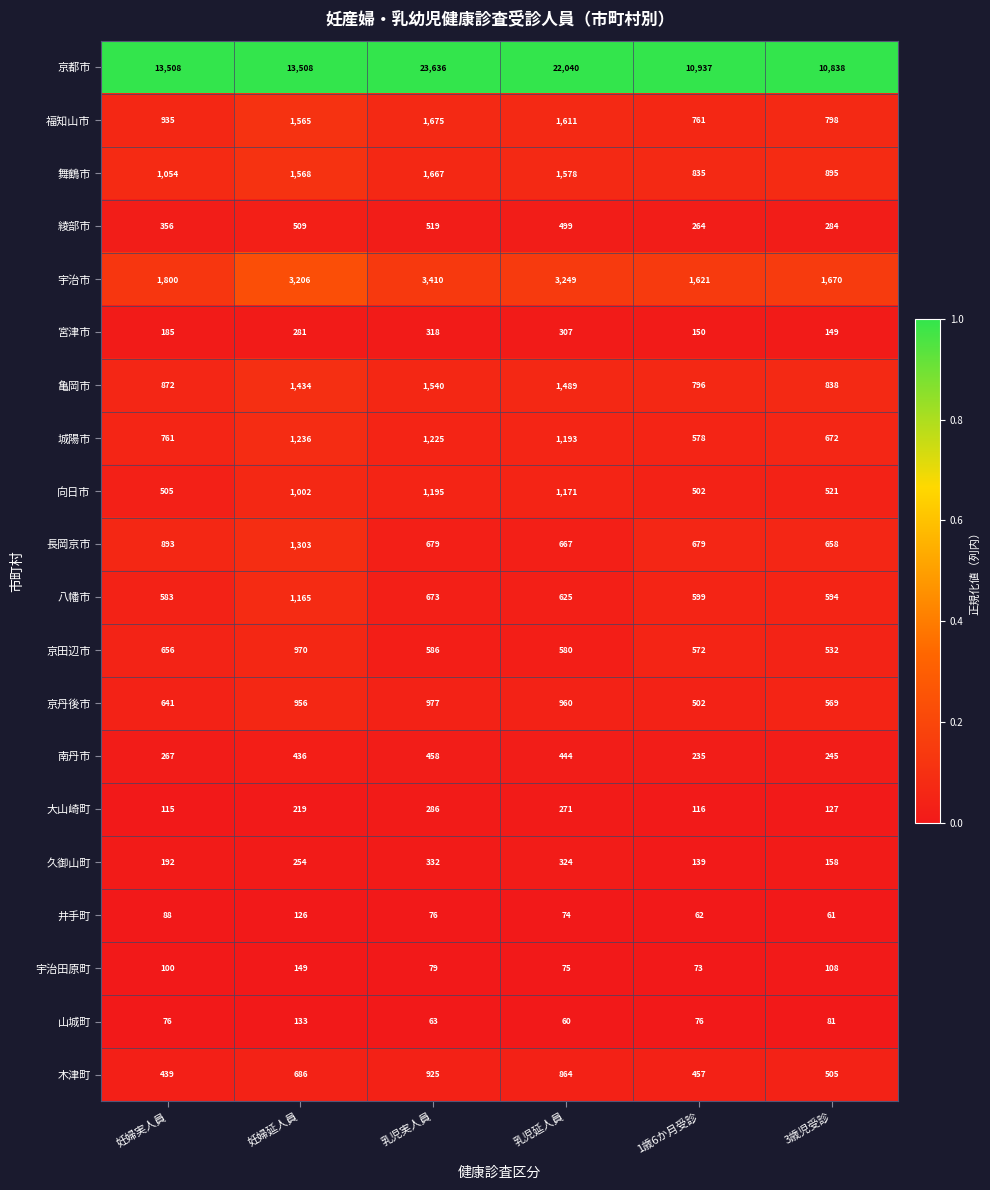

What is the highest value of the 井手町 series?

126